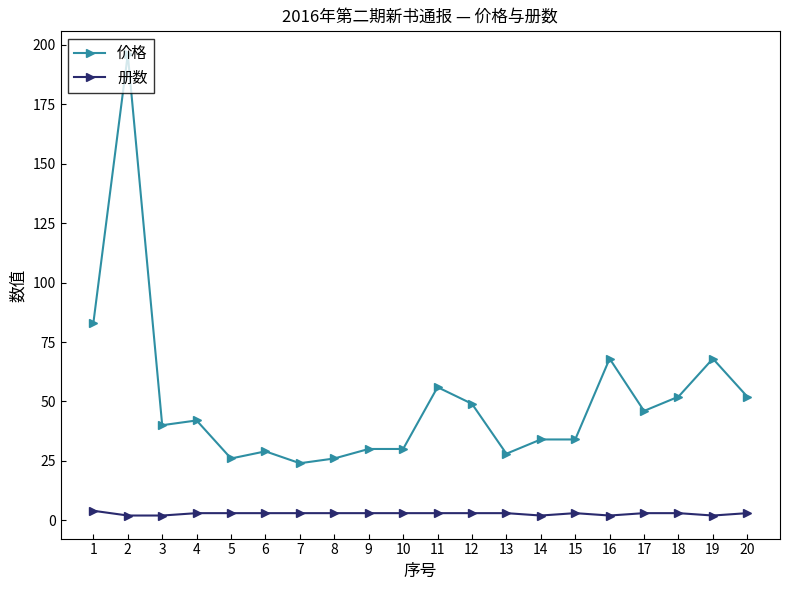

The value of 价格 at 14 is 13. True or false?

False